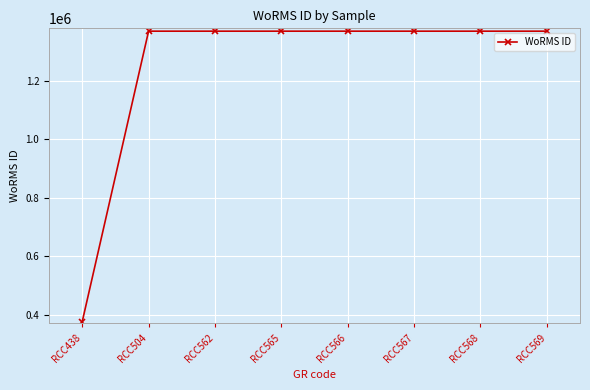

Is it true that the value at RCC566 is 2210921?

False